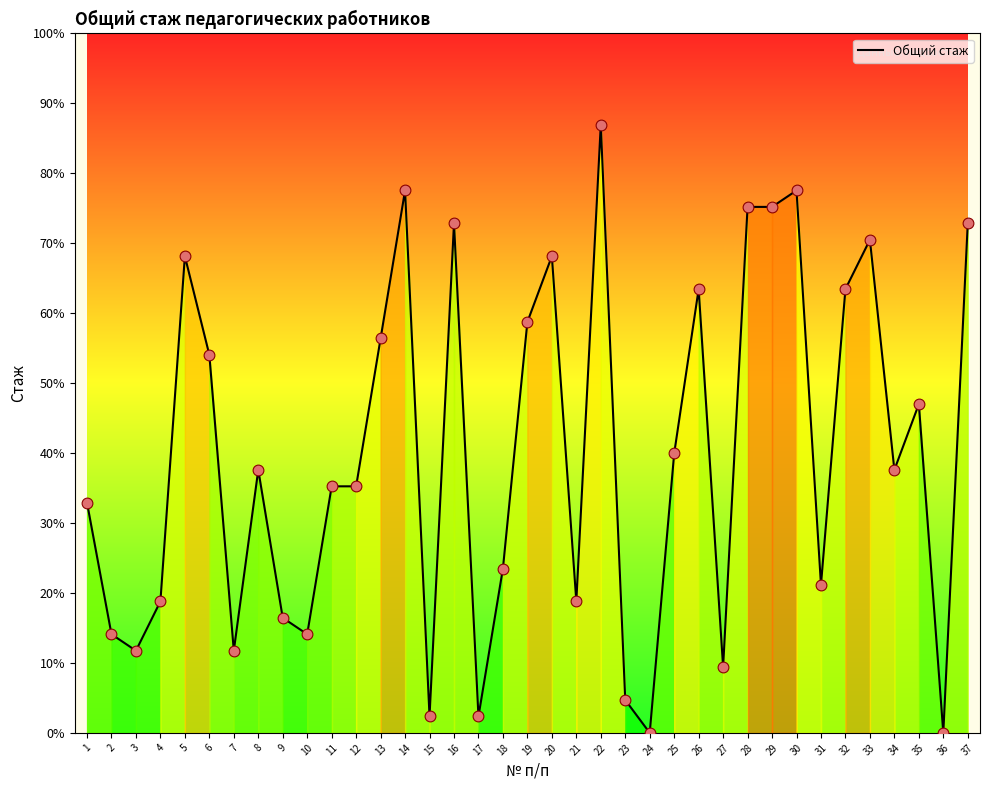

Between 12 and 7, which is larger?

12